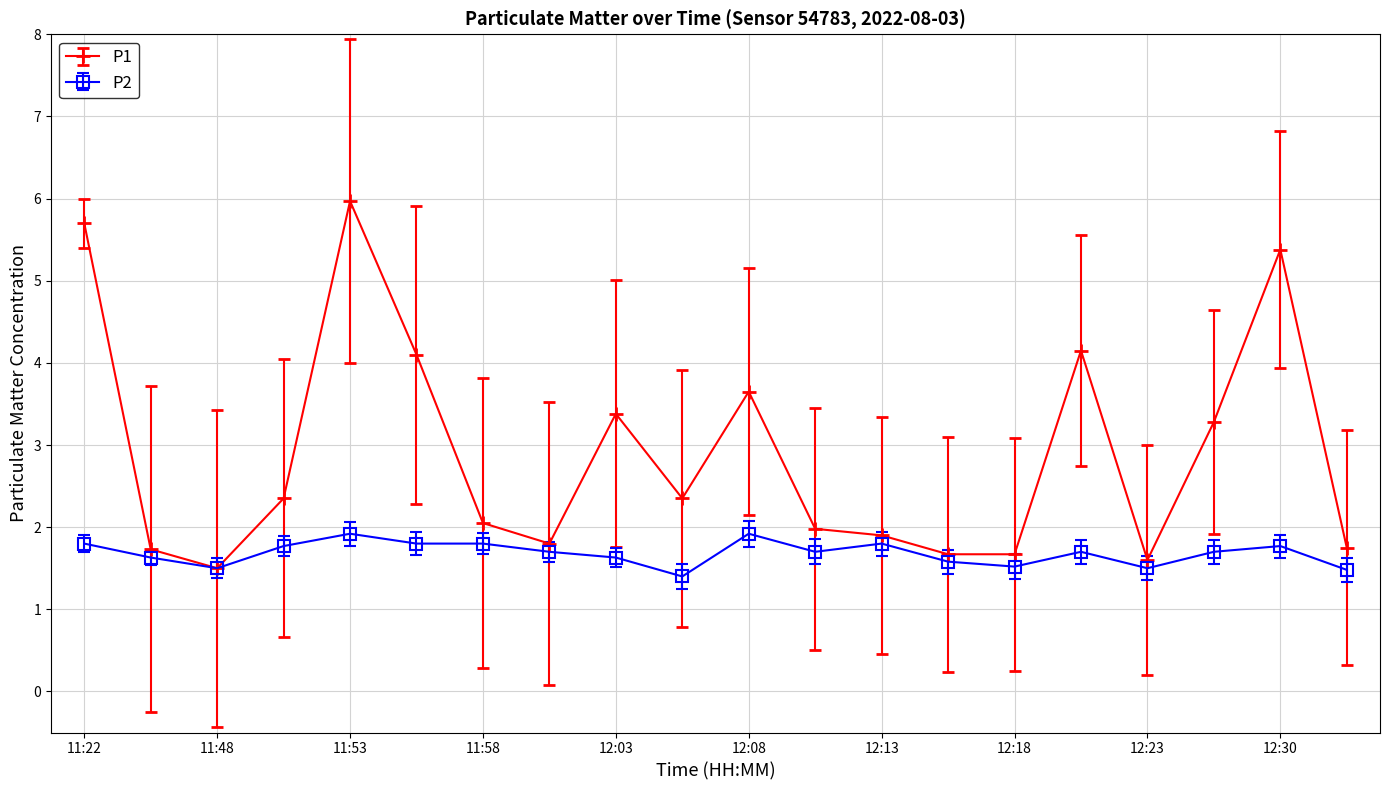

What is the value of the P1 point at the 10th from the left?

2.4